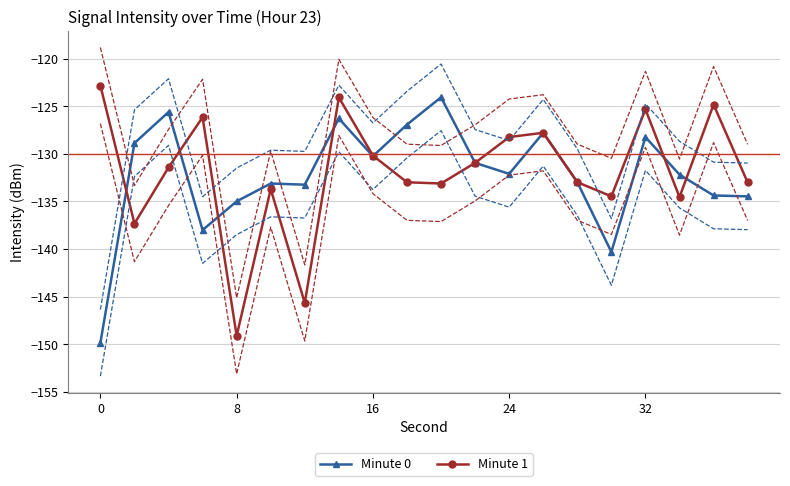

Is the value of Minute 1 at 11 greater than the value of Minute 0 at 0?

Yes